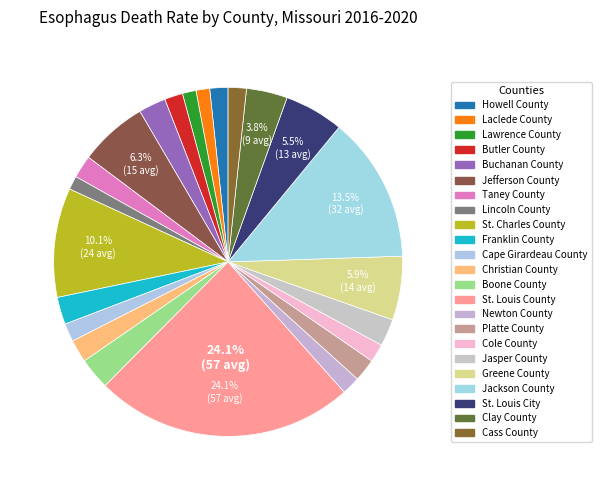

Approximately how many times larger is the value at Jefferson County compared to Lawrence County?

5.0